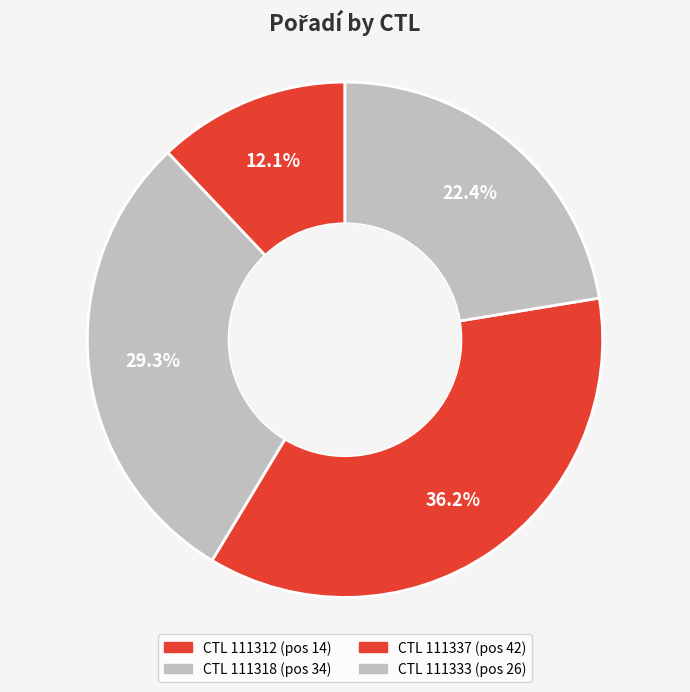

To the nearest percent, what is the average slice percentage?

25%